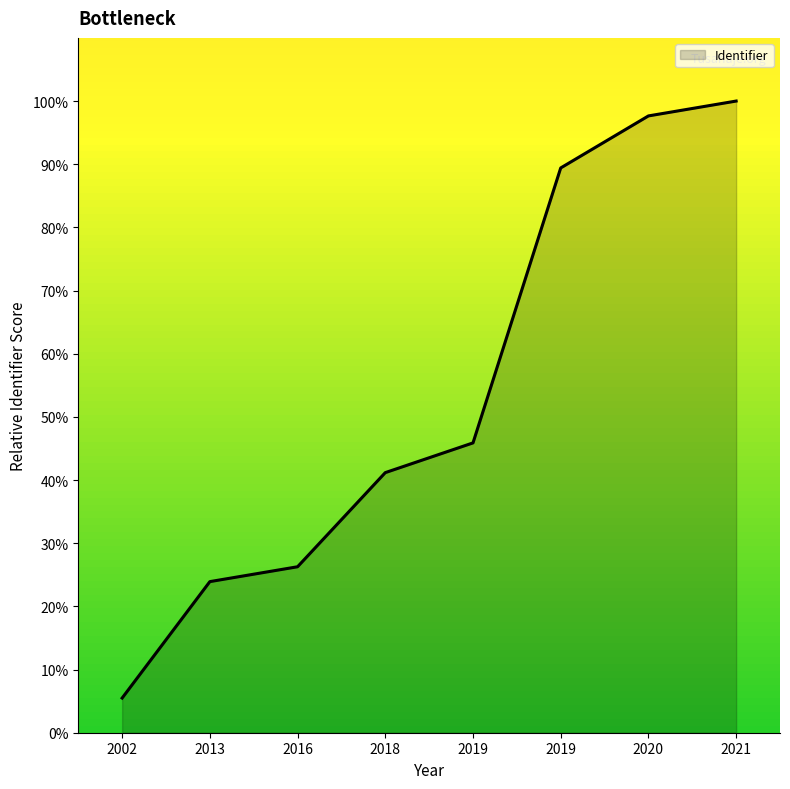

What is the minimum value shown in the chart?

5.5